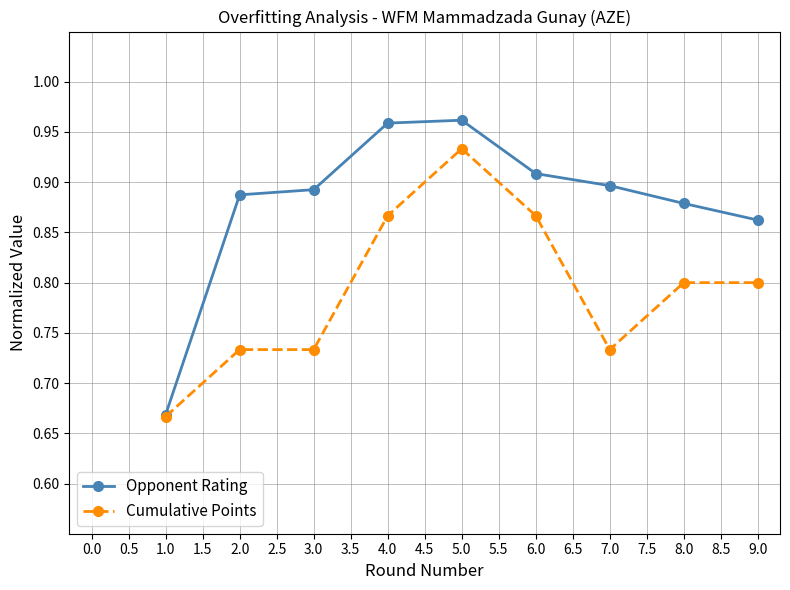

Is this an area chart (filled region under the line)?

No